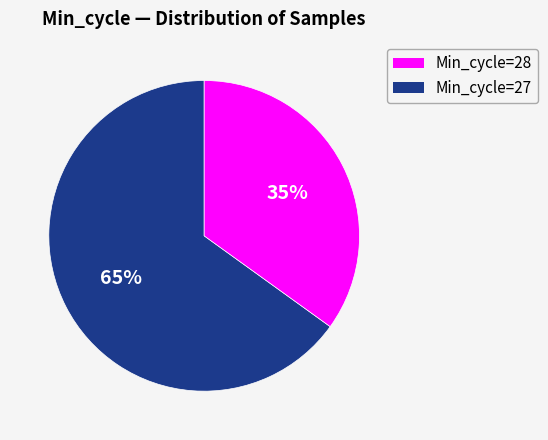

To the nearest percent, what is the average slice percentage?

50%